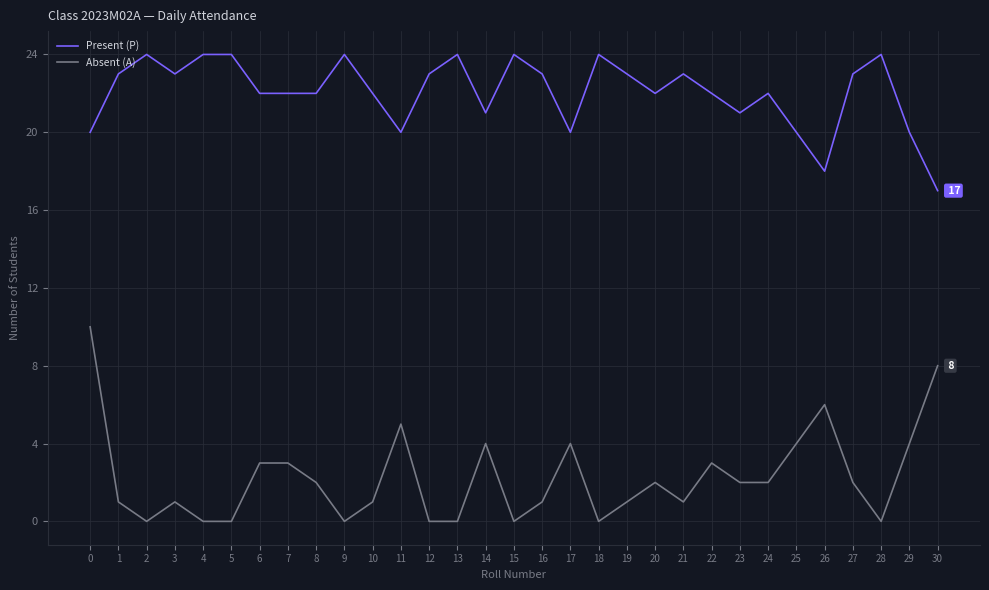

At 17, list the series in order from smallest to largest.

Absent (A), Present (P)